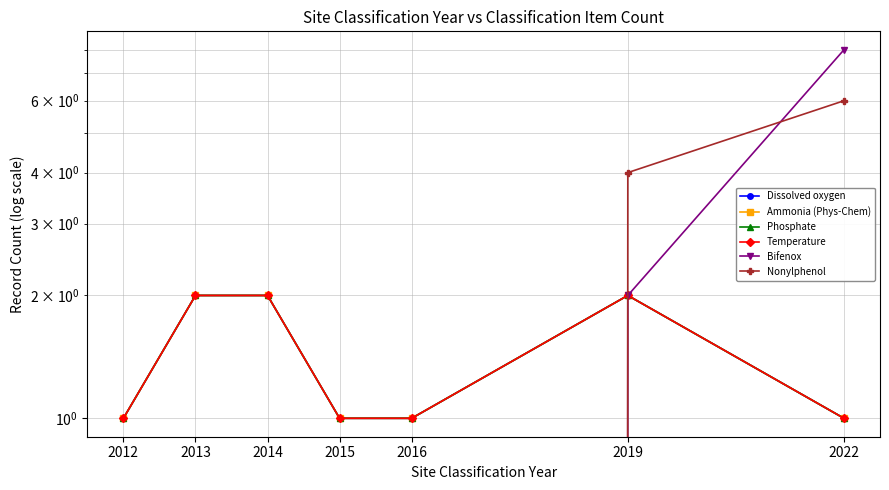

What is the difference between the maximum and minimum values in the Bifenox series?

8